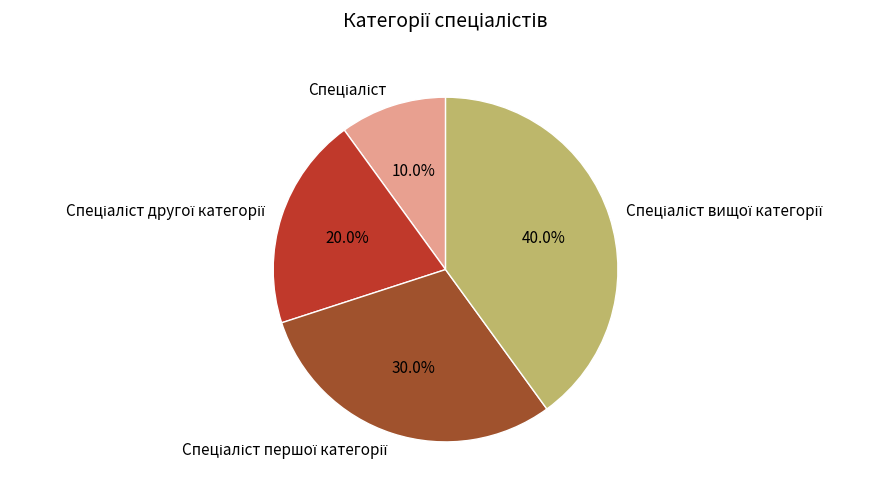

Is there a majority slice in this chart?

No